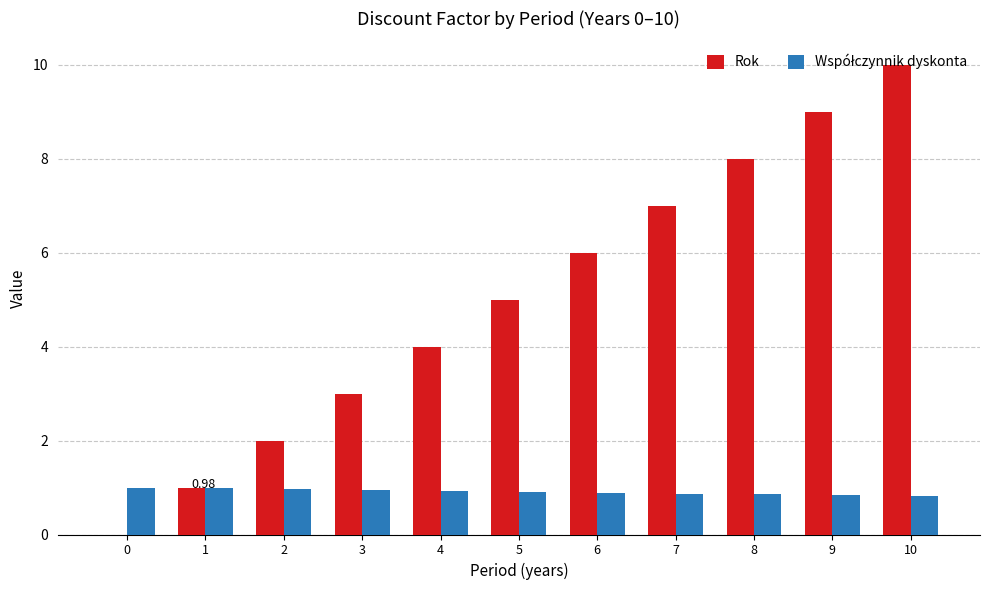

At which category is the sum across all series the highest?

10